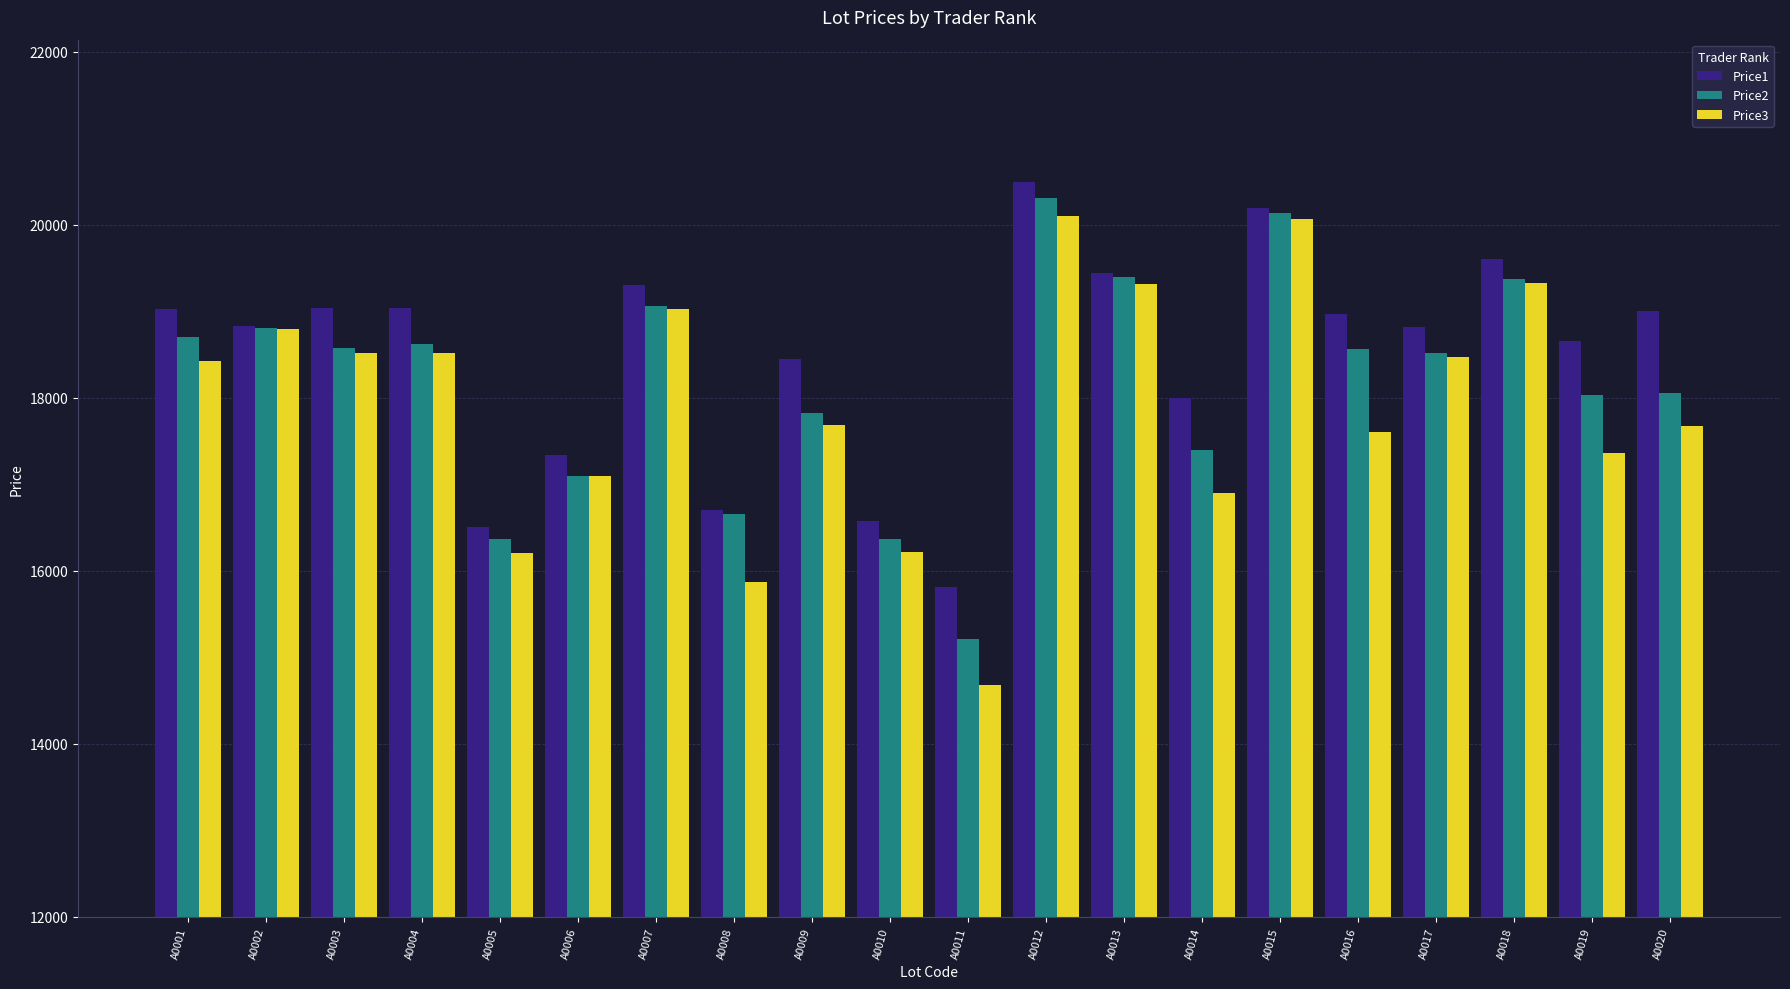

Is the value of Price2 at A0018 greater than the value of Price1 at A0012?

No